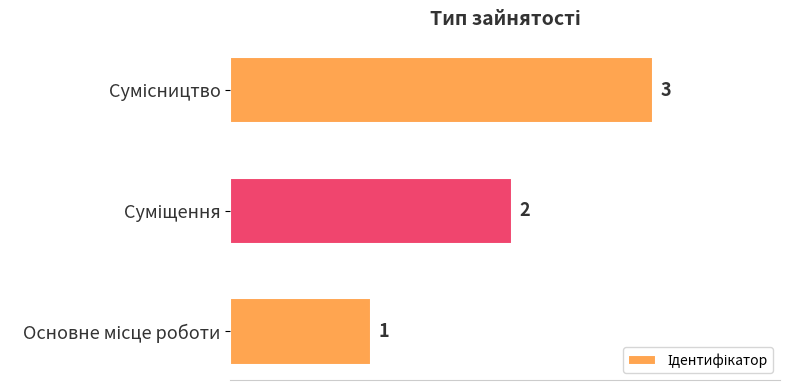

Count the values in the range 1 to 3.

3